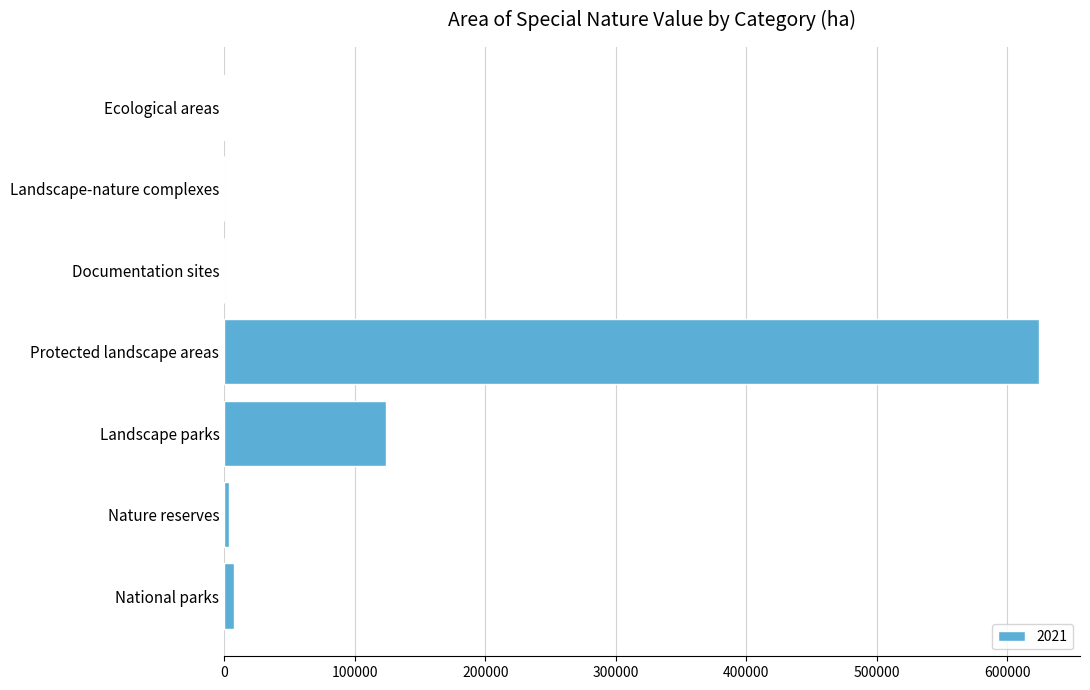

Which label corresponds to the largest value in the chart?

Protected landscape areas